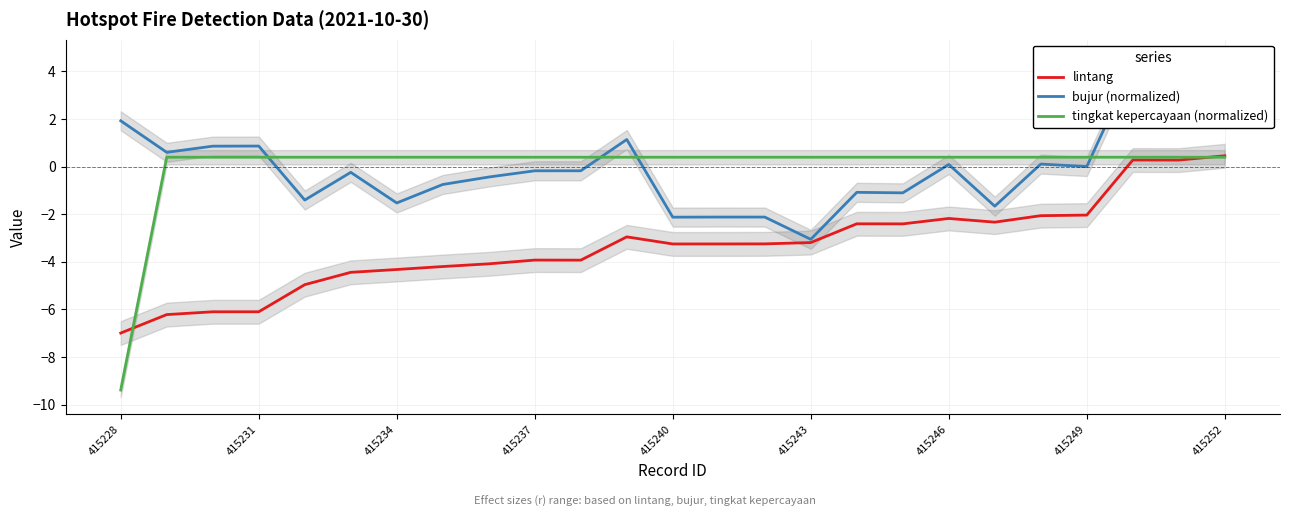

What is the minimum value for tingkat kepercayaan (normalized)?

-9.4